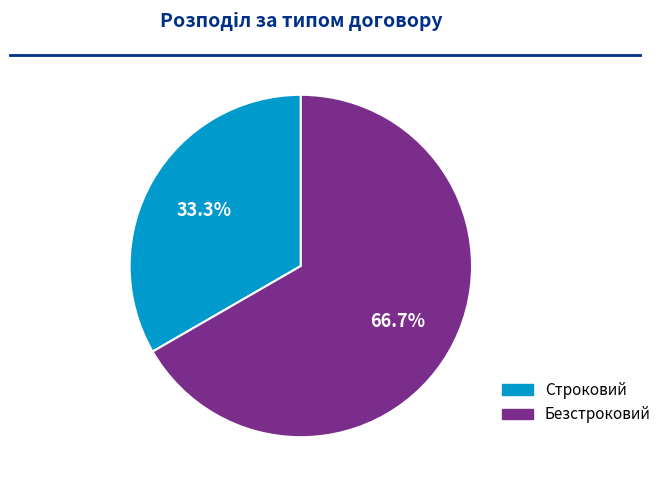

Approximately how many times larger is the value at Безстроковий compared to Строковий?

2.0